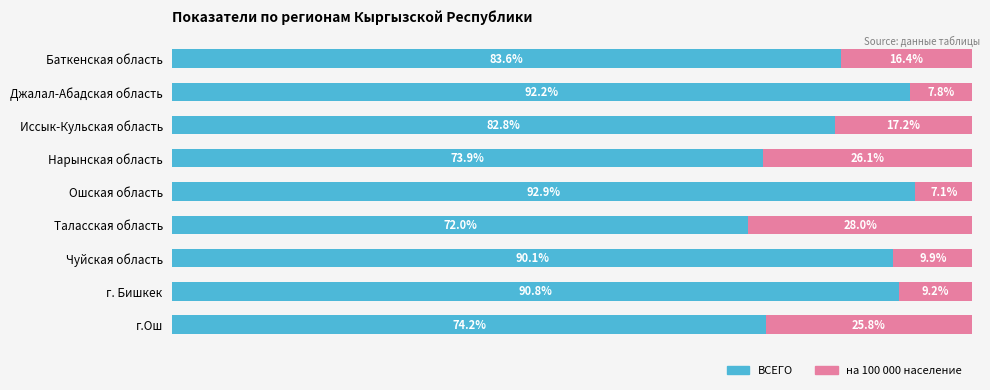

List the labels in order of ВСЕГО value, largest first.

Ошская область, Джалал-Абадская область, г. Бишкек, Чуйская область, Баткенская область, Иссык-Кульская область, г.Ош, Нарынская область, Таласская область